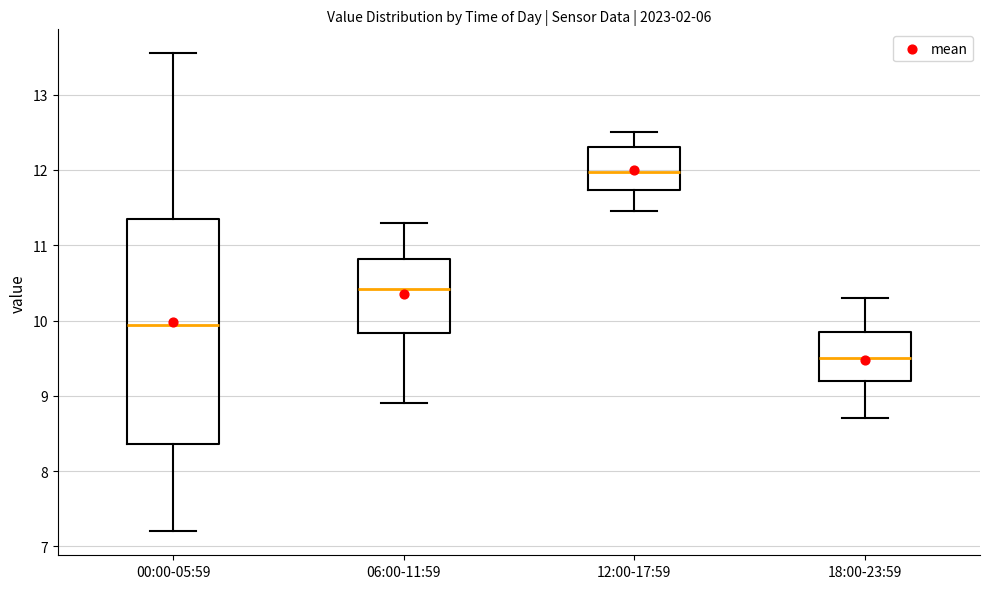

Where does the median line of the box for 00:00-05:59 sit on the y-axis? The values are not printed on the chart, so give them approximately, as read against the axis.

9.9